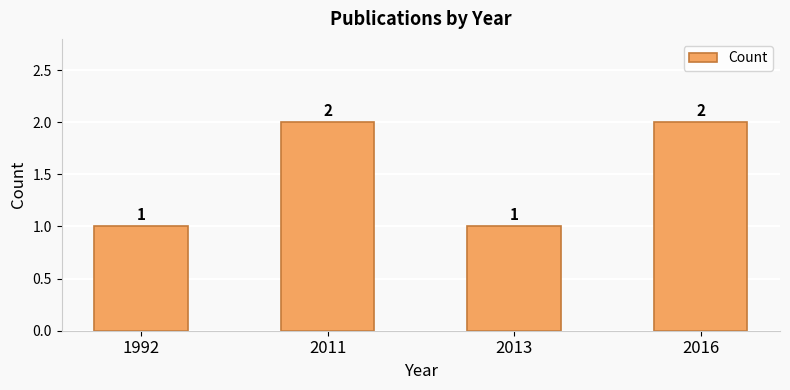

What is the value of the 1st bar from the left?

1